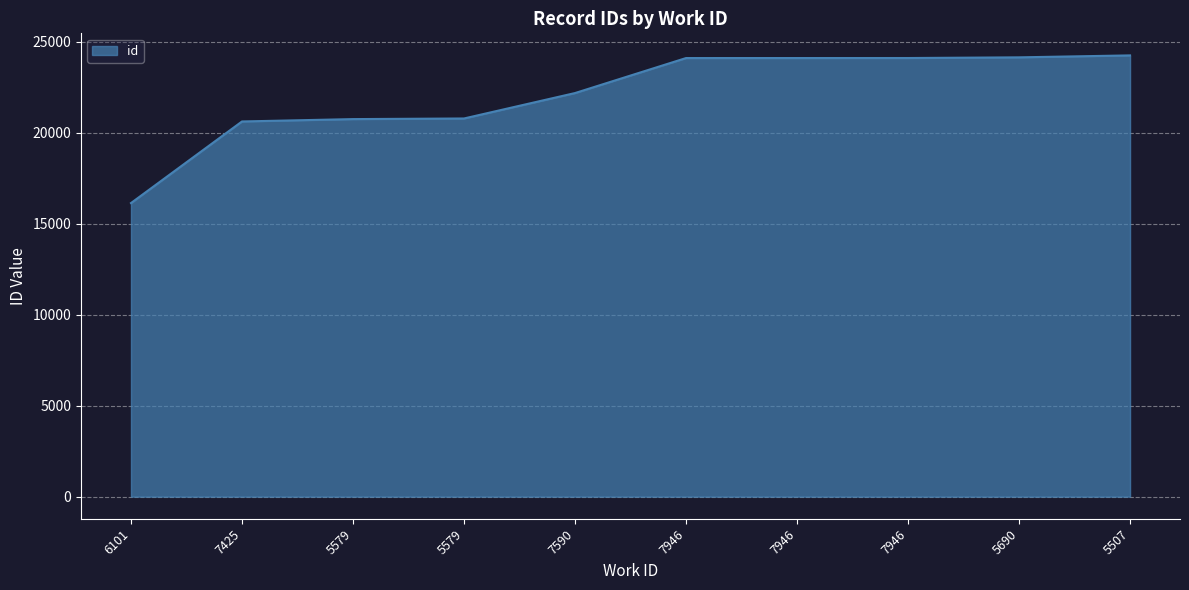

Does the chart have visible grid lines?

Yes